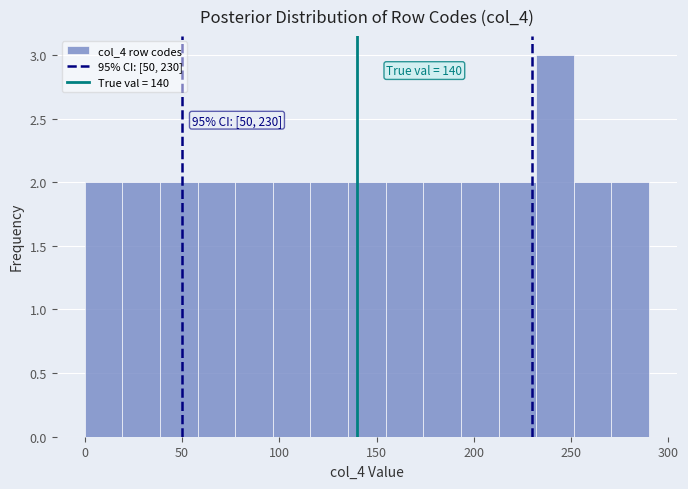

Around what value on the x-axis is the tallest bar? Give the approximate position of its centre, as read against the axis.

240